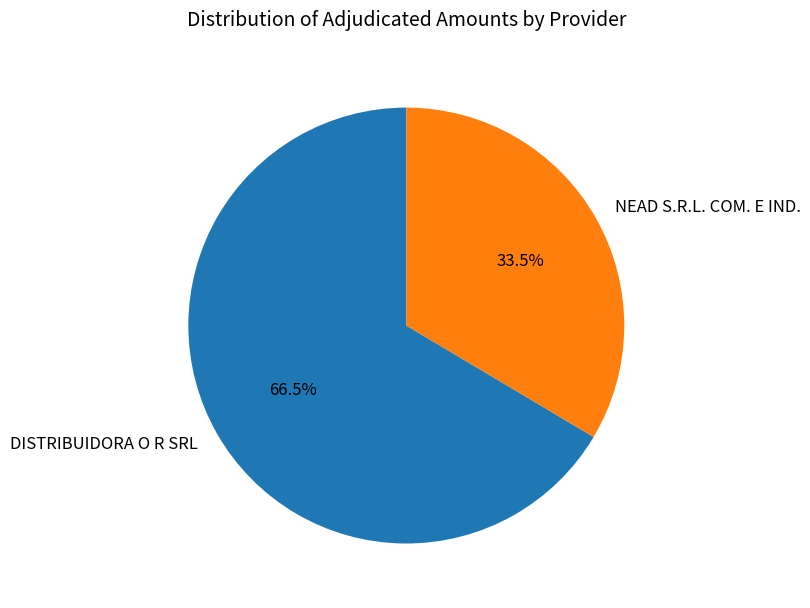

Between DISTRIBUIDORA O R SRL and NEAD S.R.L. COM. E IND., which is larger?

DISTRIBUIDORA O R SRL